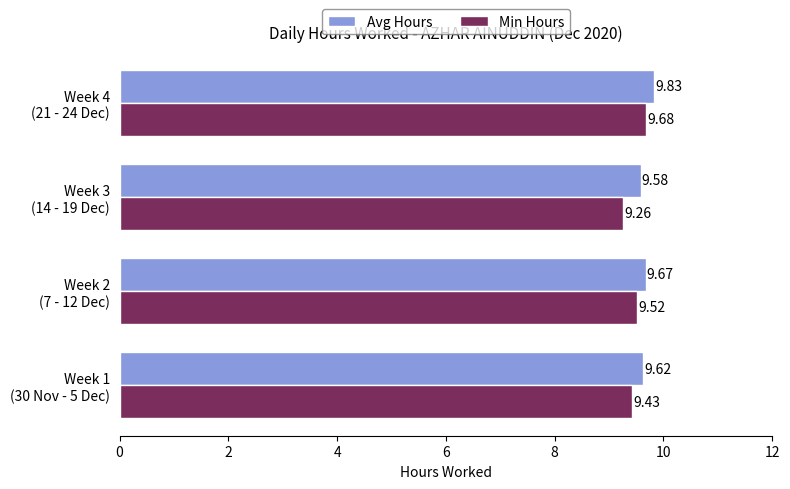

Which series has the widest spread of values?

Min Hours